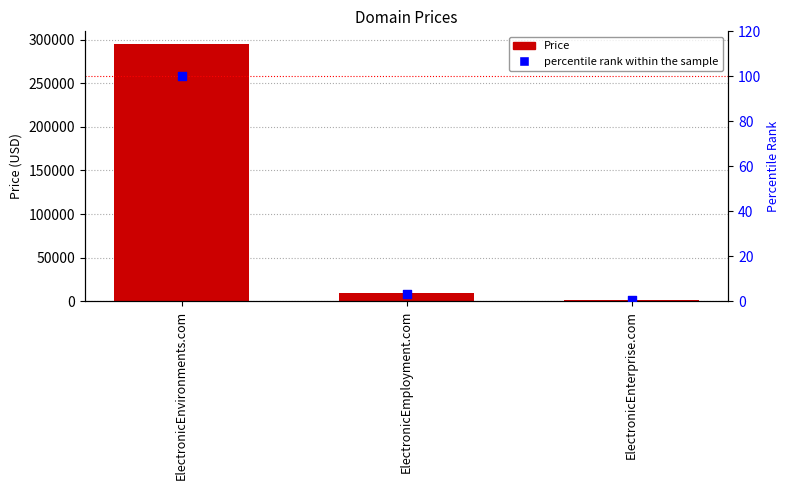

What are all the series names shown in the legend?

Price, percentile rank within the sample